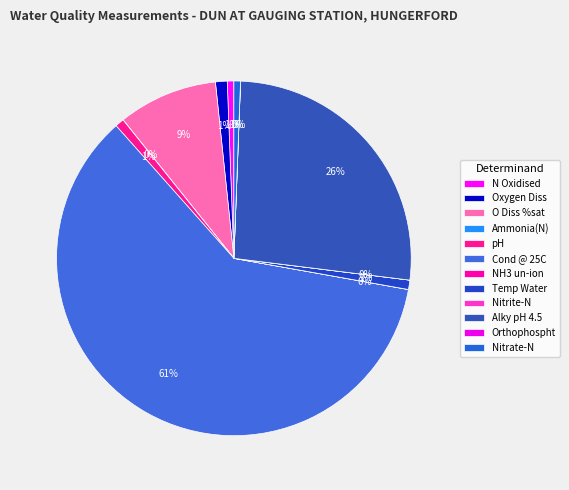

How many slices are in this pie chart?

12